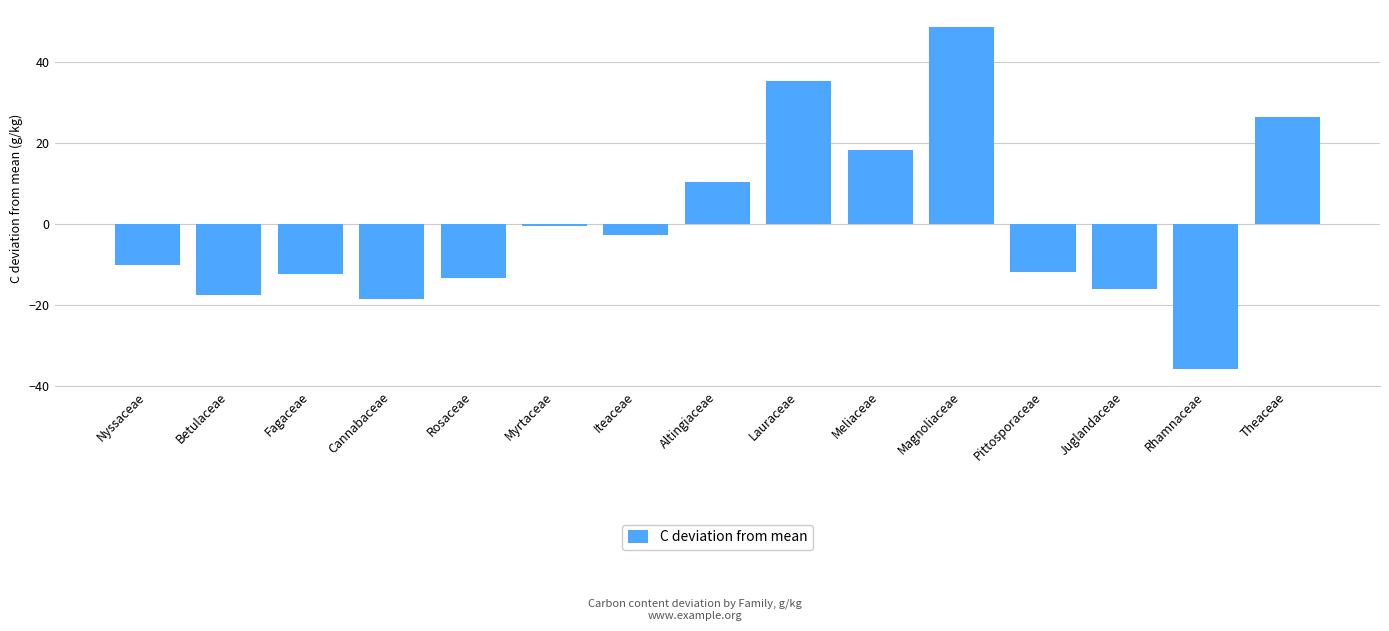

Count the number of categories in the chart.

15